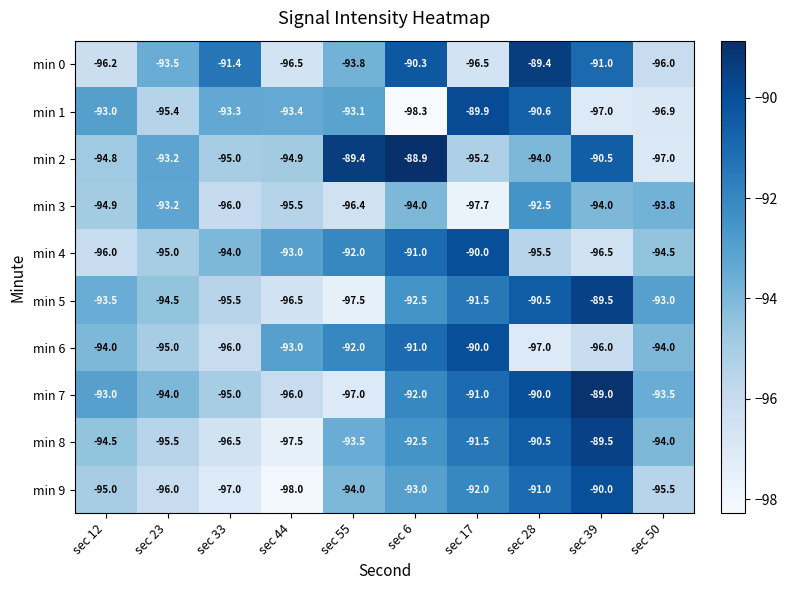

Between sec 55 and sec 6, which series saw the biggest shift?

min 1